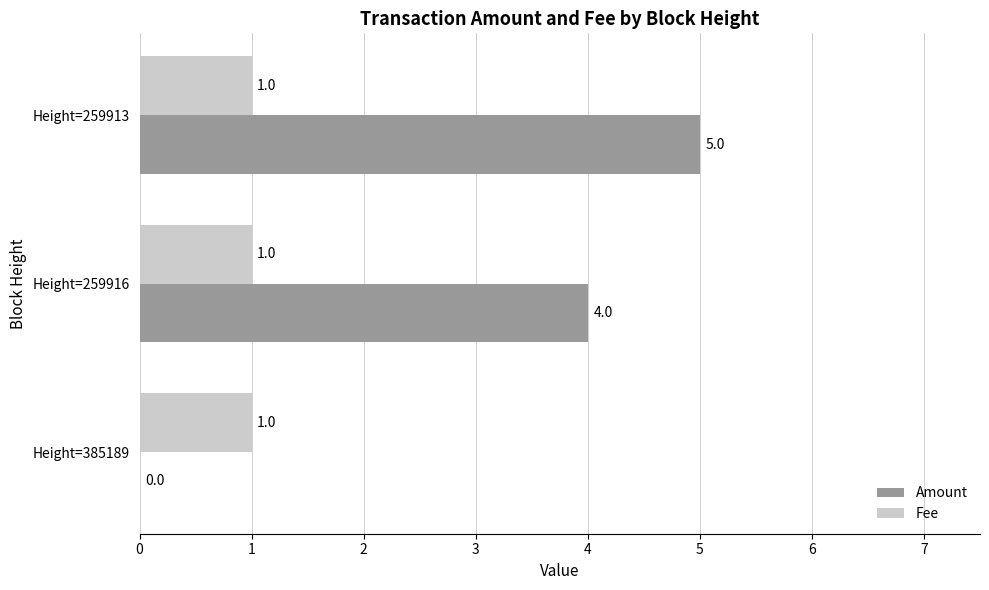

What is the maximum value shown in the chart?

5